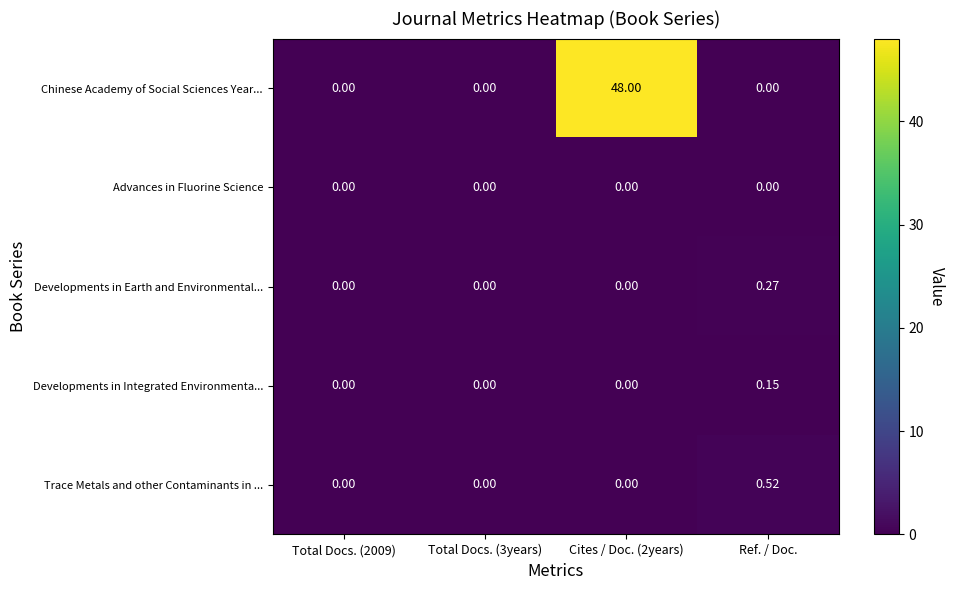

List the series in order of their peak value, highest first.

Chinese Academy of Social Sciences Year..., Trace Metals and other Contaminants in ..., Developments in Earth and Environmental..., Developments in Integrated Environmenta..., Advances in Fluorine Science